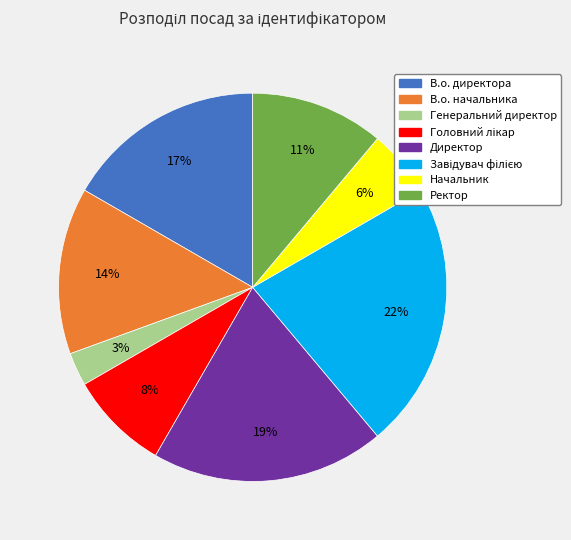

Is it true that В.о. директора is 31% of the pie?

False